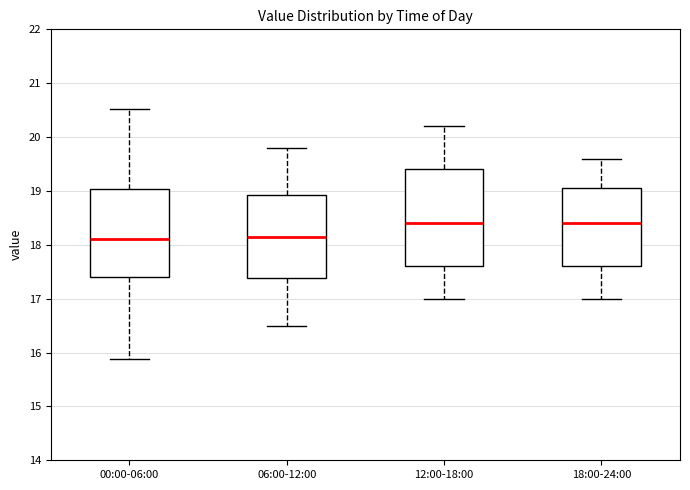

Reading left to right, read every box against the y-axis: the position of its median line, the range the box covers, and the ends of its whiskers. The values are not printed on the chart, so give them approximately, as read against the axis.

00:00-06:00: median 18.1, box 17.4 to 19.0, whiskers 15.9 to 20.5
06:00-12:00: median 18.2, box 17.4 to 18.9, whiskers 16.5 to 19.8
12:00-18:00: median 18.4, box 17.6 to 19.4, whiskers 17.0 to 20.2
18:00-24:00: median 18.4, box 17.6 to 19.1, whiskers 17.0 to 19.6